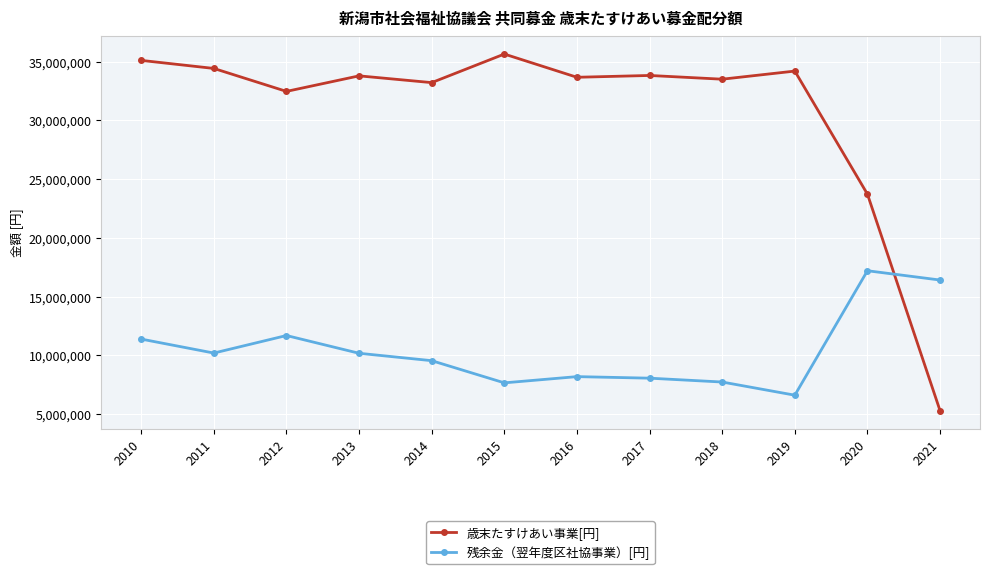

What is the minimum value for 歳末たすけあい事業[円]?

5279020